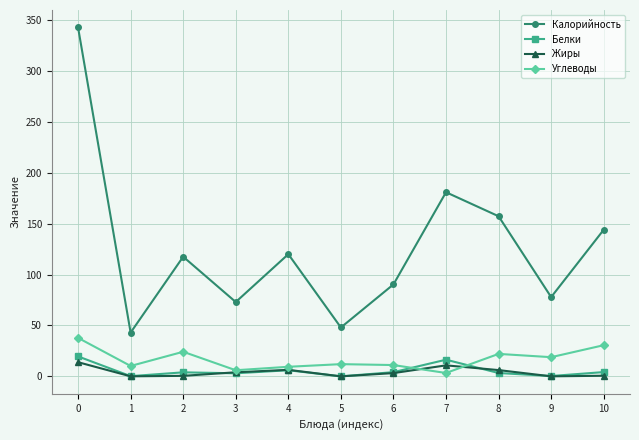

True or false: Углеводы has a value of 6.0 at 3.

True